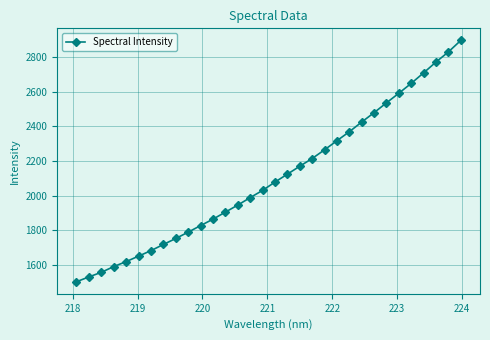

Does the chart have visible grid lines?

Yes